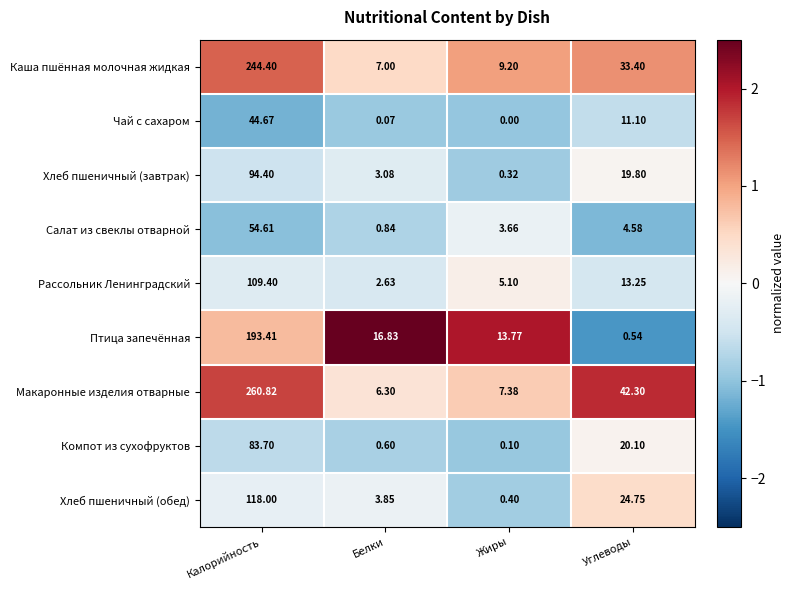

What is the maximum value shown in the chart?

260.8